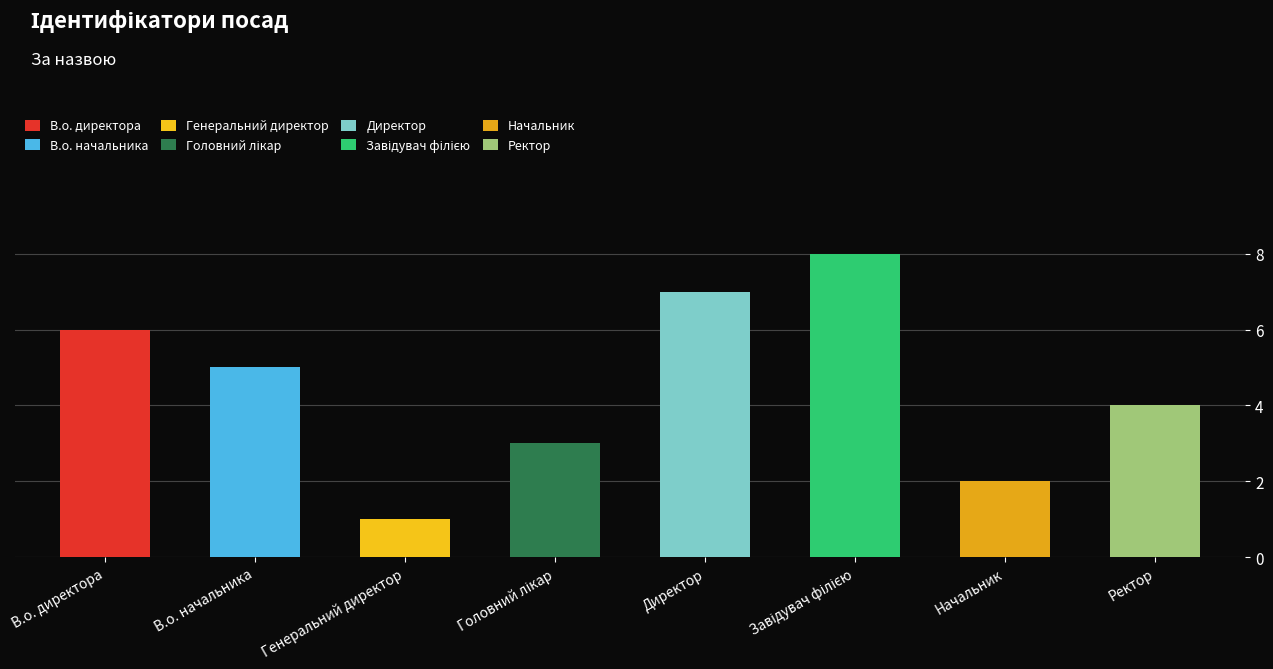

Reading left to right, transcribe all the data shown in this chart.

6	5	1	3	7	8	2	4